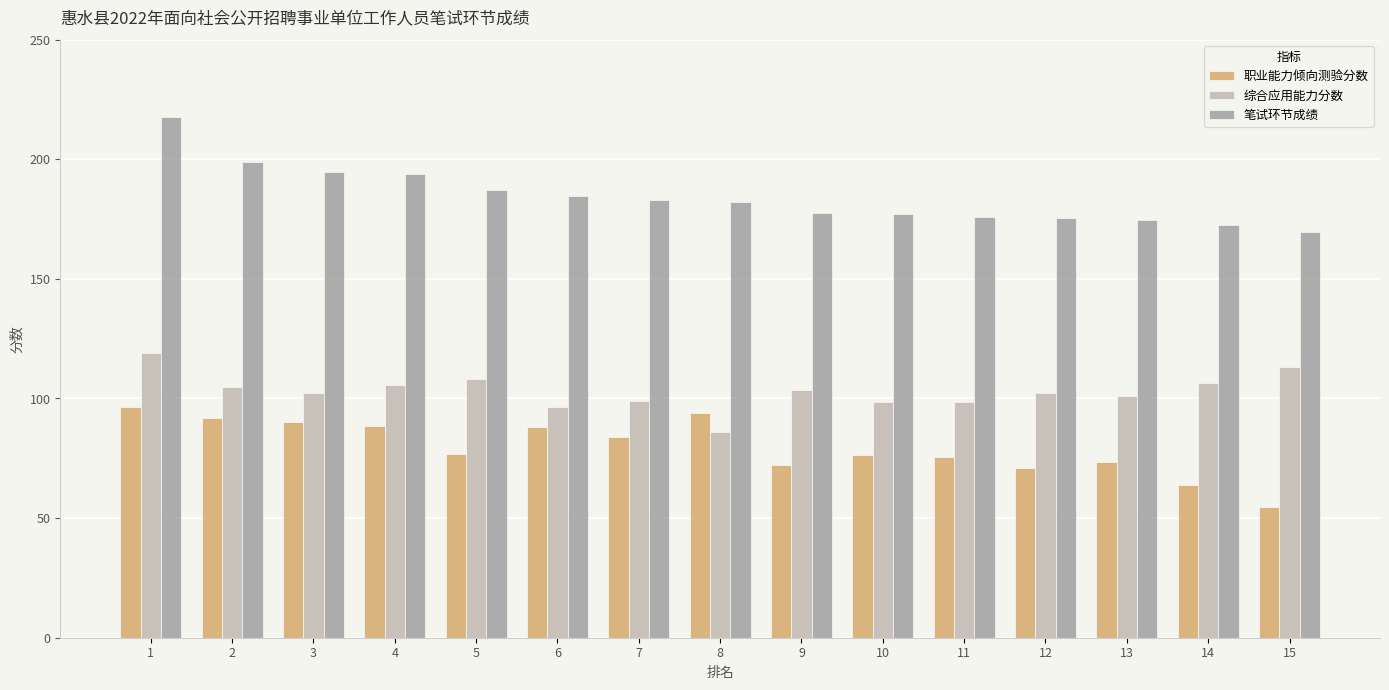

How many groups of bars are there?

15